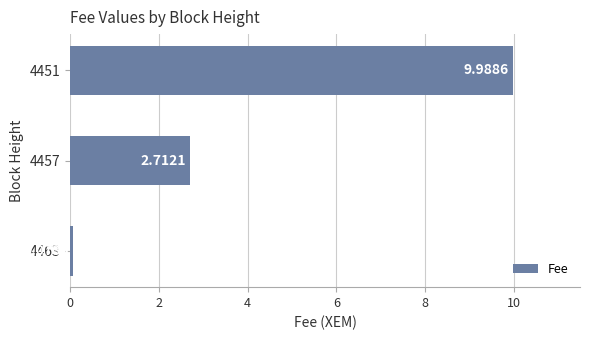

List the labels in order of value, largest first.

4451, 4457, 4463